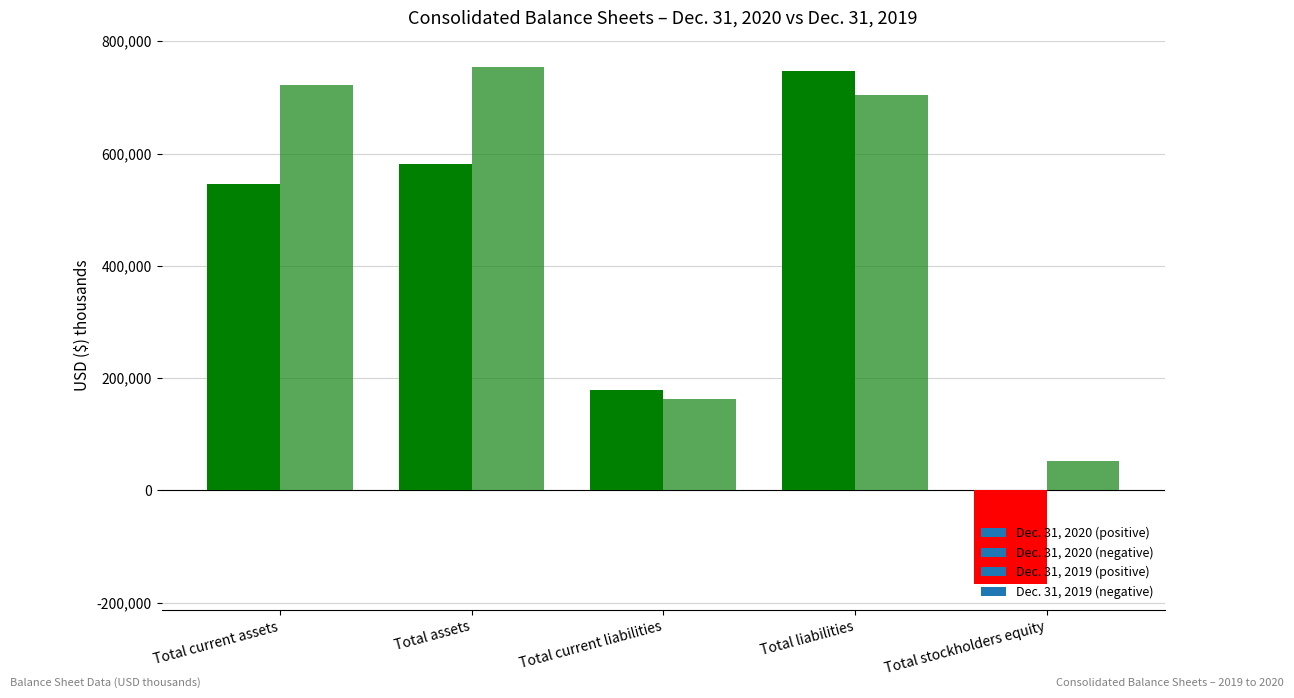

Where is Dec. 31, 2019 nearest to the value 380044?

Total current liabilities